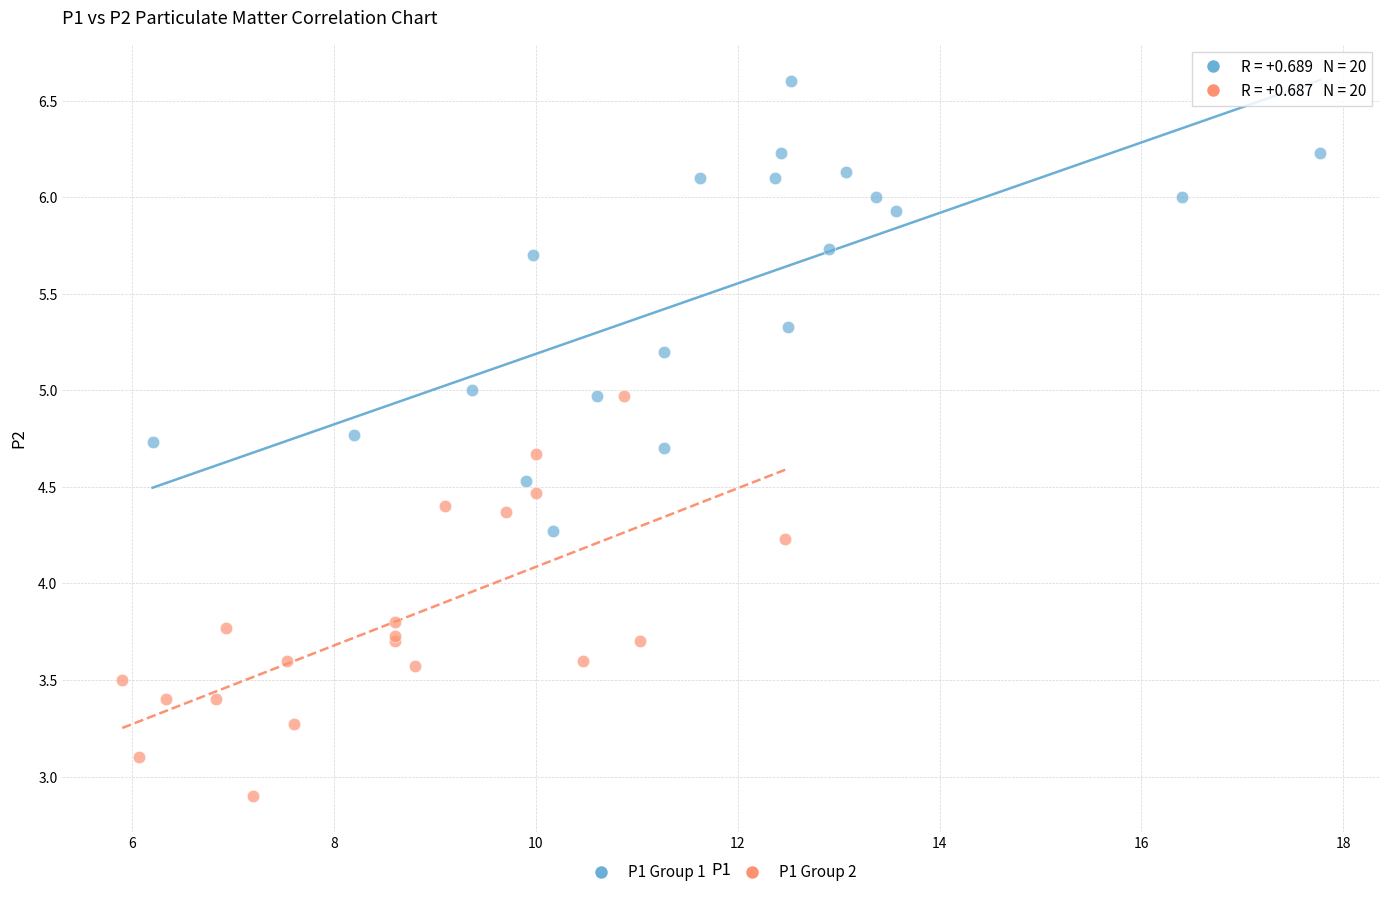

What are all the series names shown in the legend?

P1 Group 1, P1 Group 2